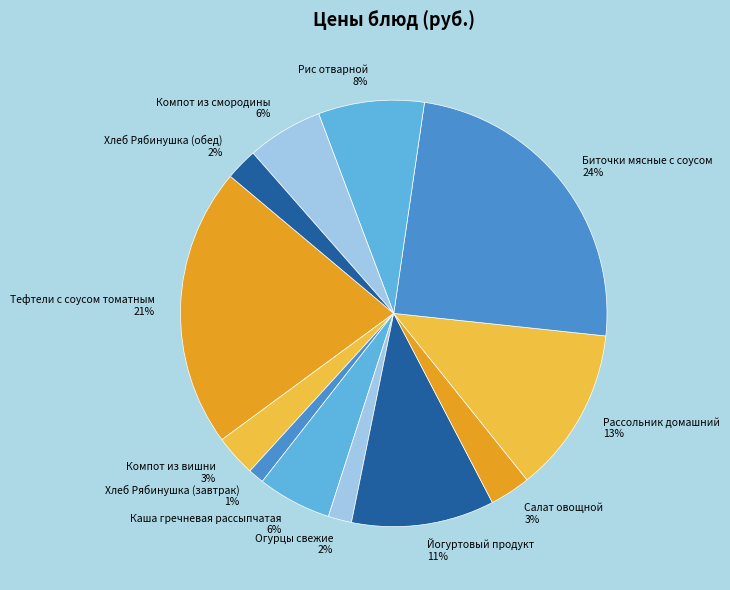

Which slice is the largest?

Биточки мясные с соусом